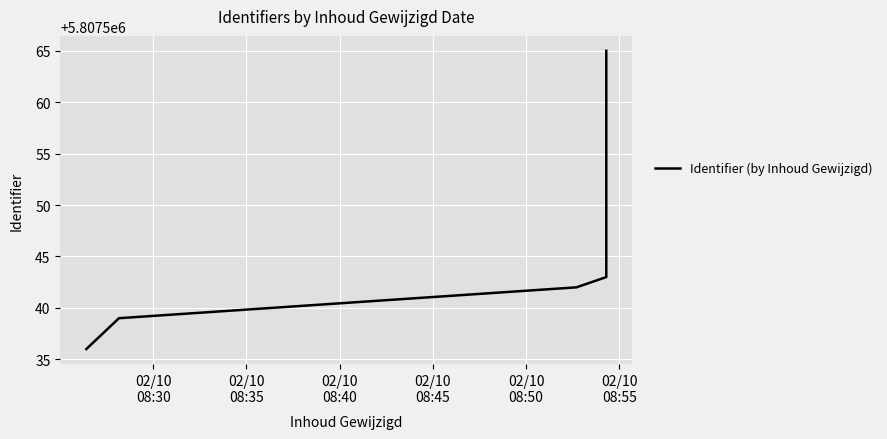

How many data points does each series have?

5